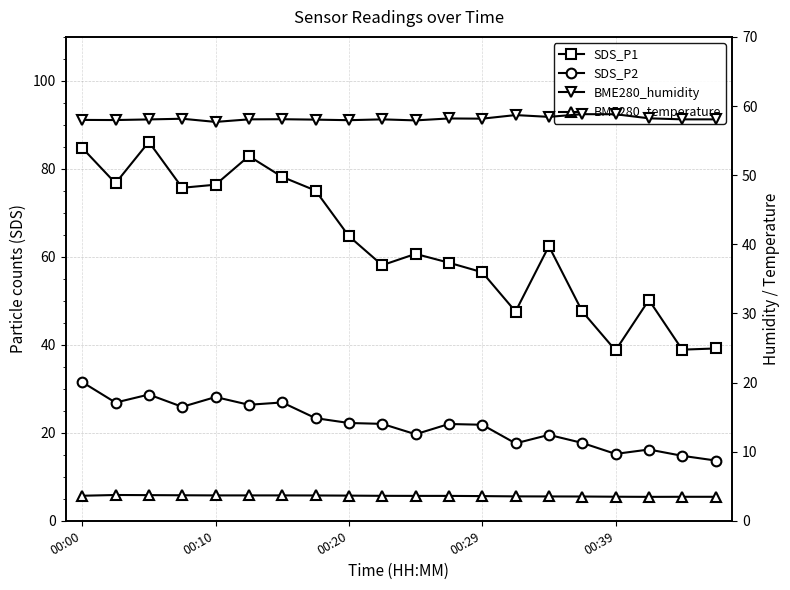

How many categories are shown in the chart?

20